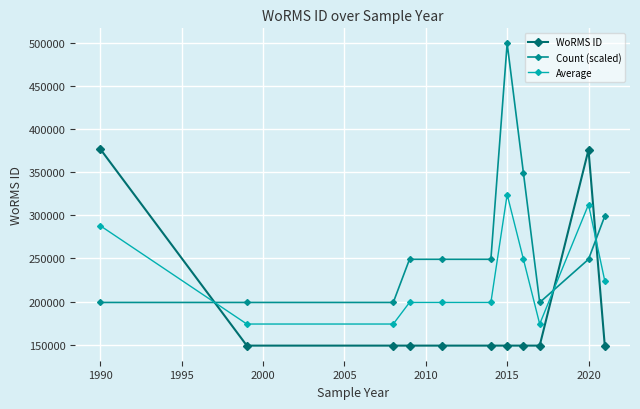

What is the average value of the Count (scaled) series?

267254.8